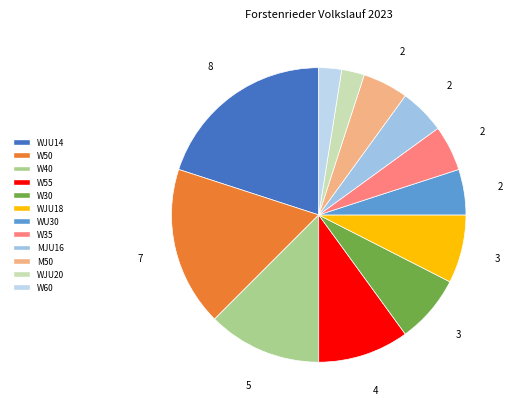

To the nearest percent, what is the difference between the MJU16 and W50 slice percentages?

12%